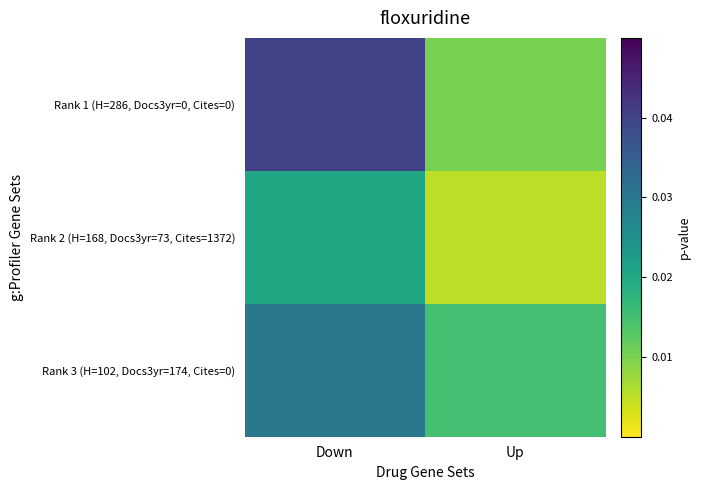

Which has a higher value, Up or Down?

Down